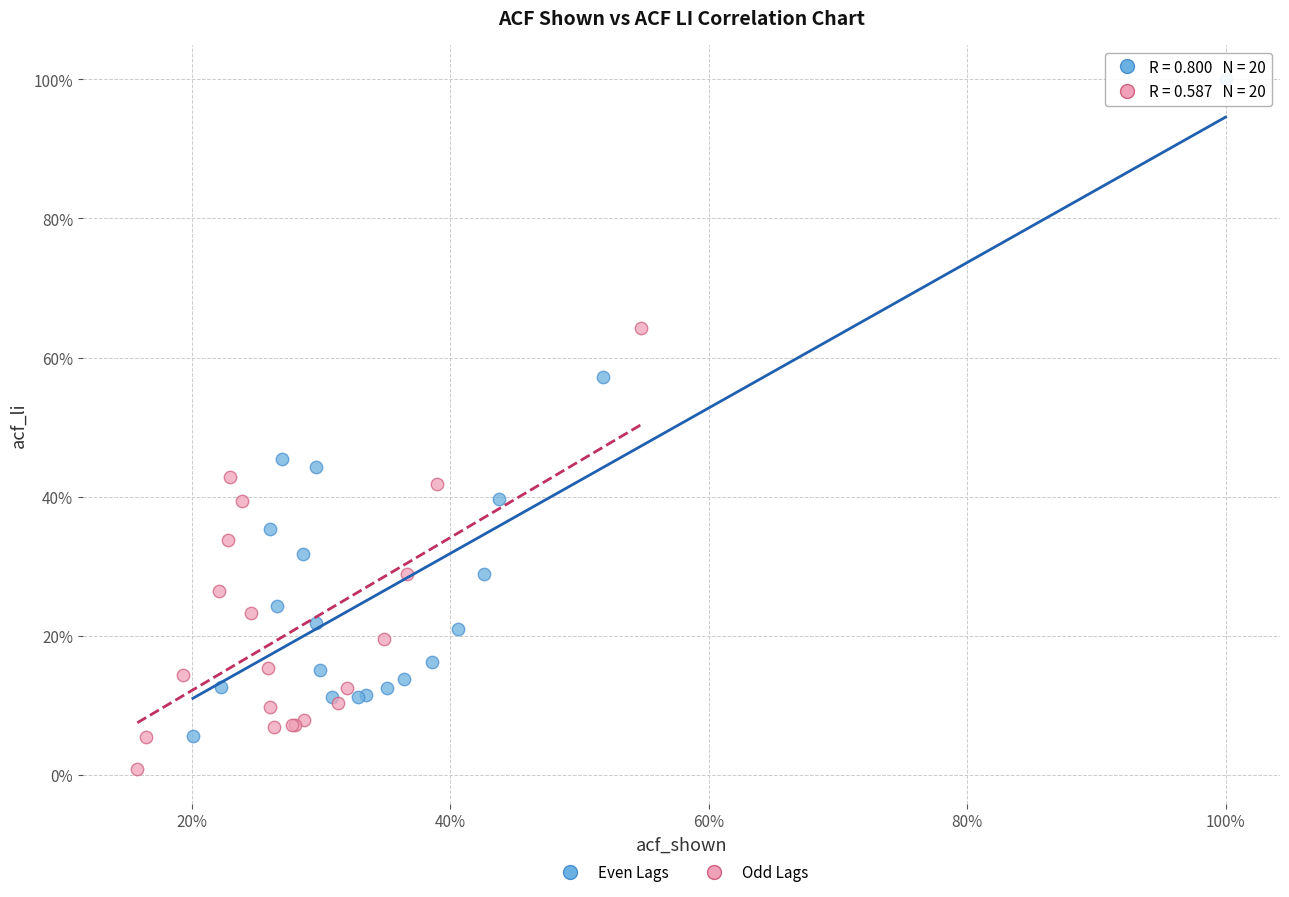

Which series has the largest Y range (max minus min)?

Even Lags